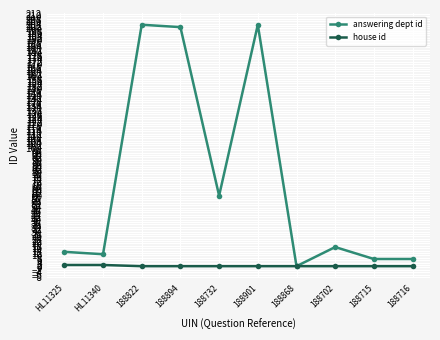

What is the value of the house id point at the 9th from the left?

1